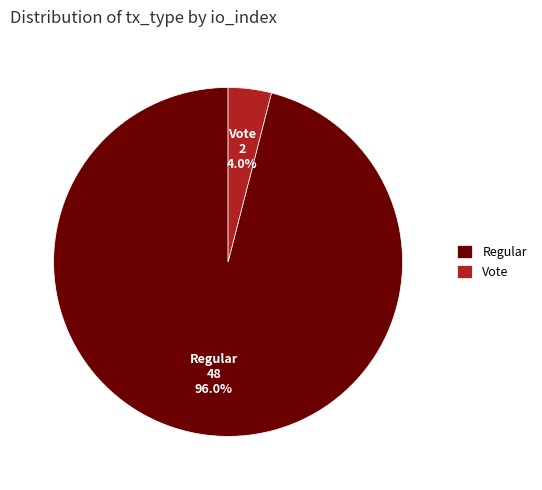

Which has a higher value, Regular or Vote?

Regular